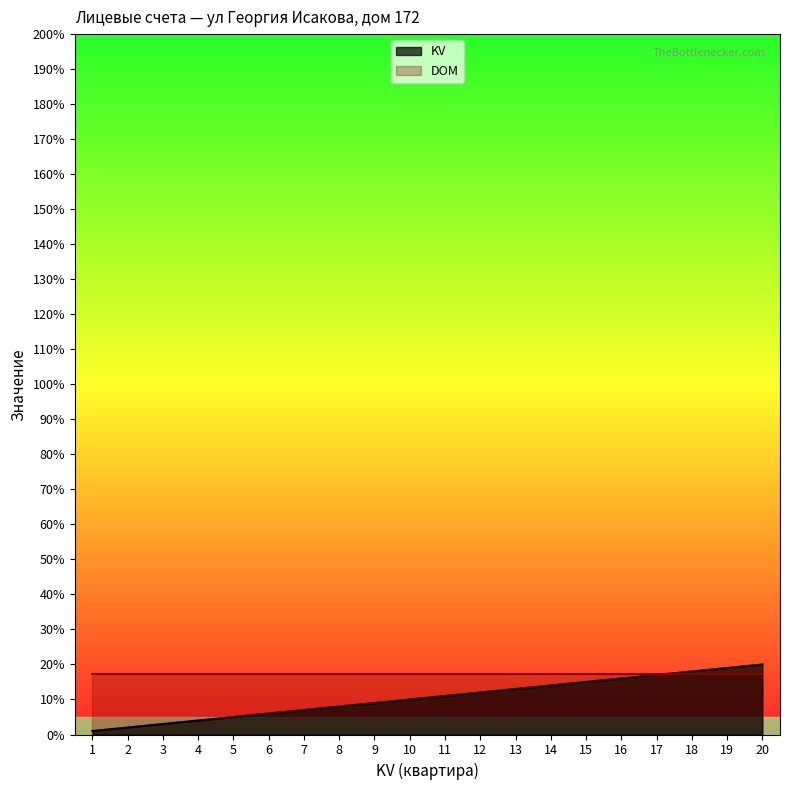

Does the chart display data point markers on the line(s)?

No